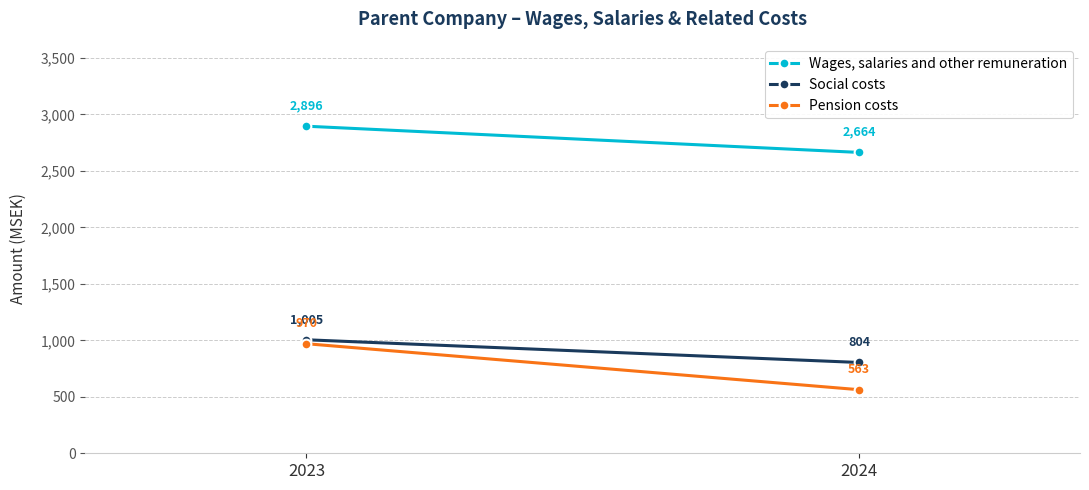

How many Social costs values are between 804 and 1005?

2